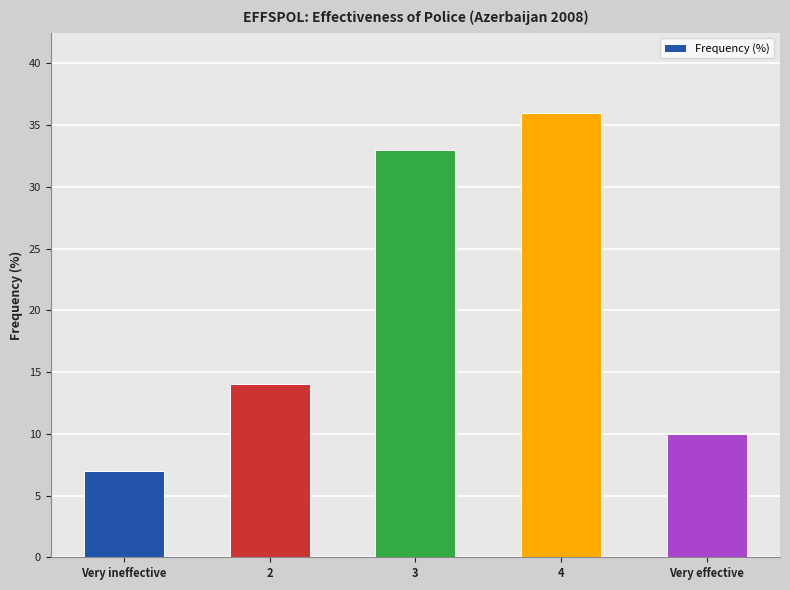

The chart shows a value of 33 at 3. True or false?

True